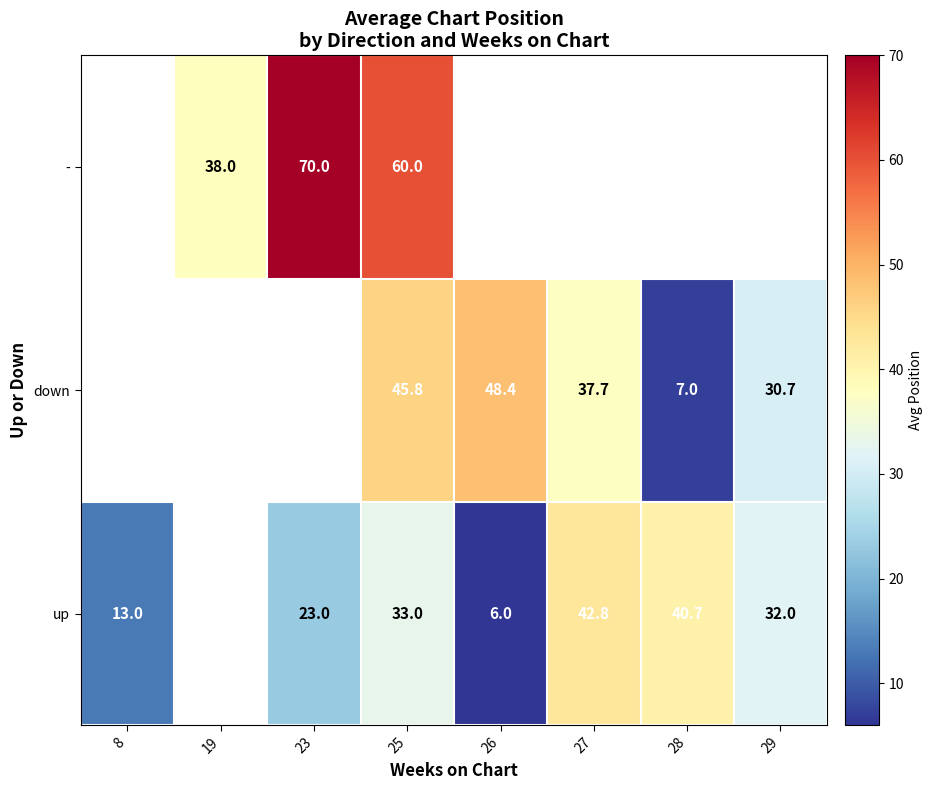

True or false: down has a value of 48.4 at 26.

True